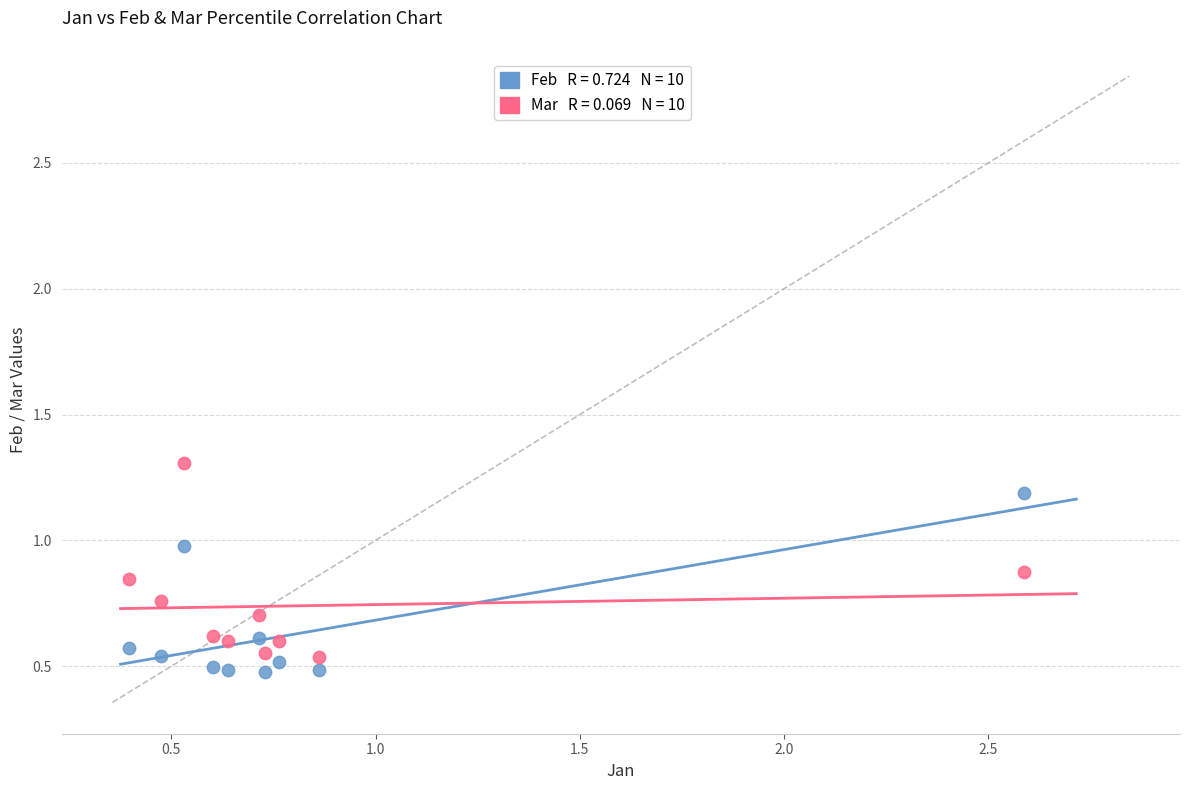

Across all data points, what is the range of X values (max minus min)?

2.2